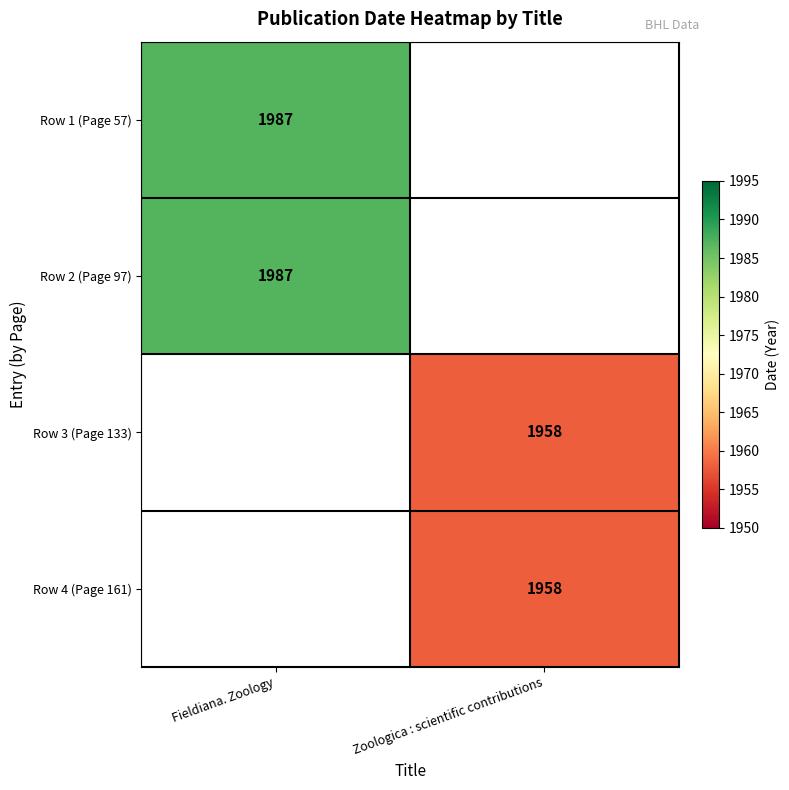

Which category has the highest value across all series?

Fieldiana. Zoology